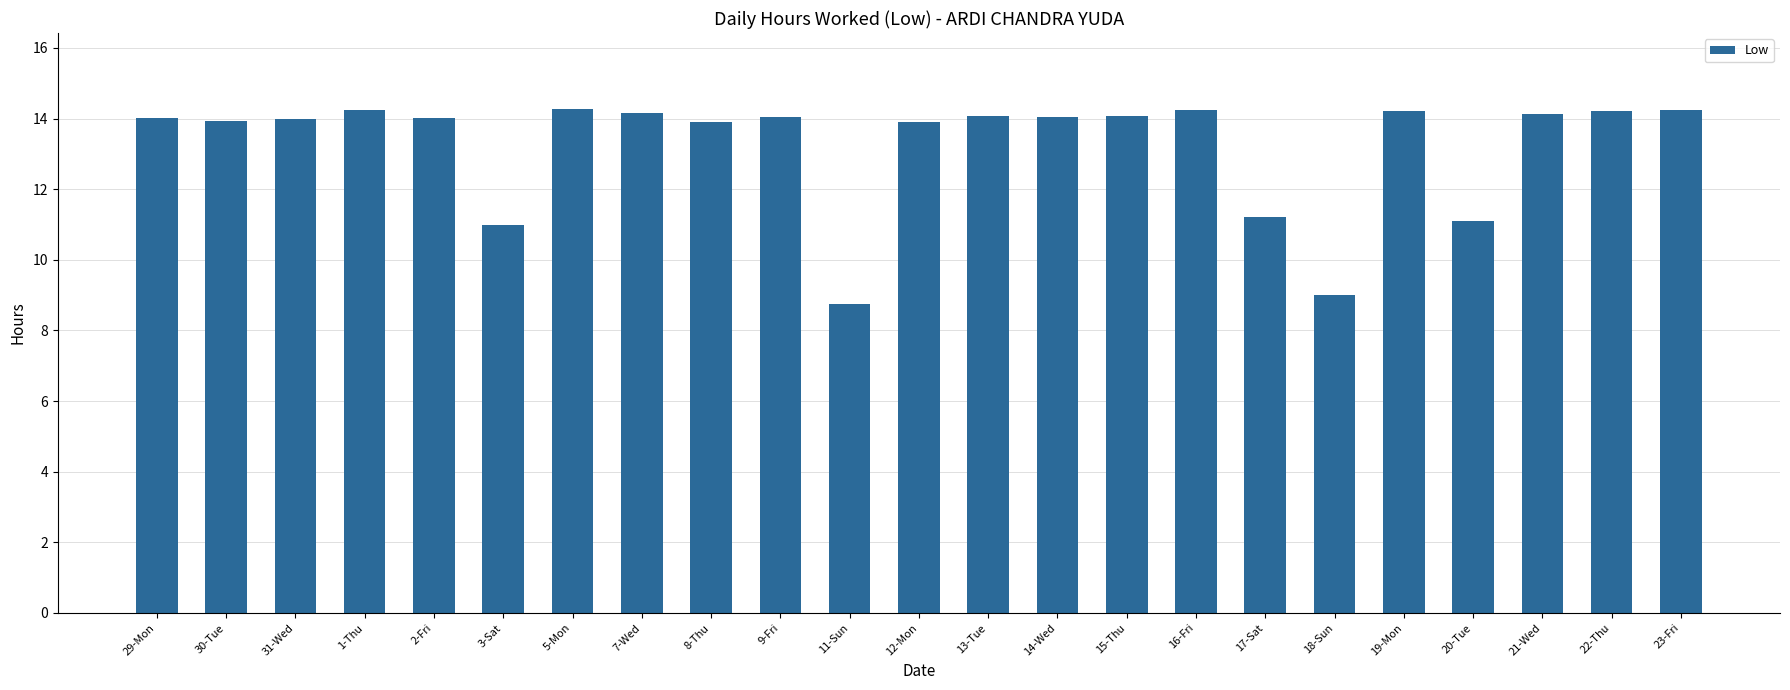

What is the value of the 10th bar from the left?

14.0